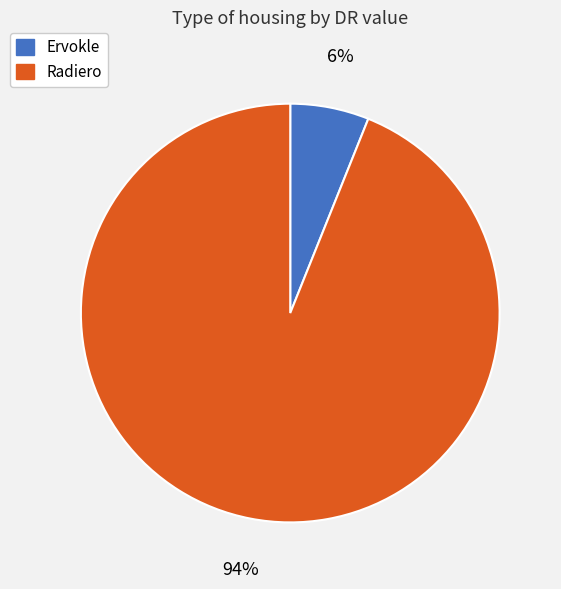

Which has a higher value, Radiero or Ervokle?

Radiero